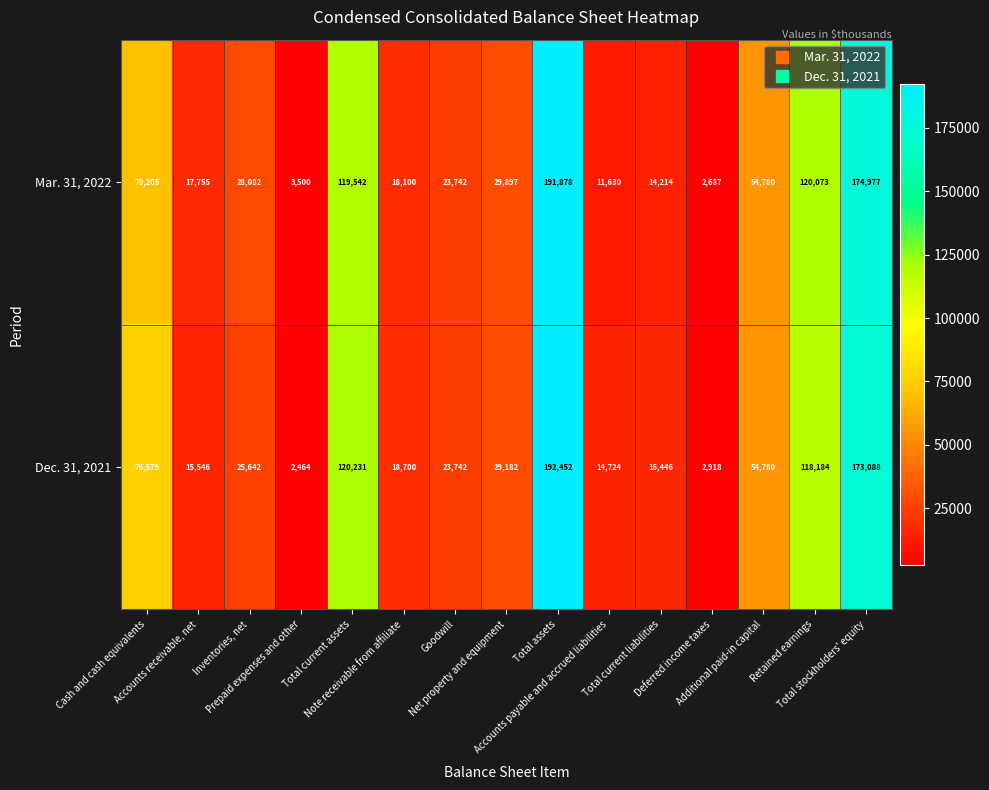

List the series in order of their peak value, highest first.

Dec. 31, 2021, Mar. 31, 2022